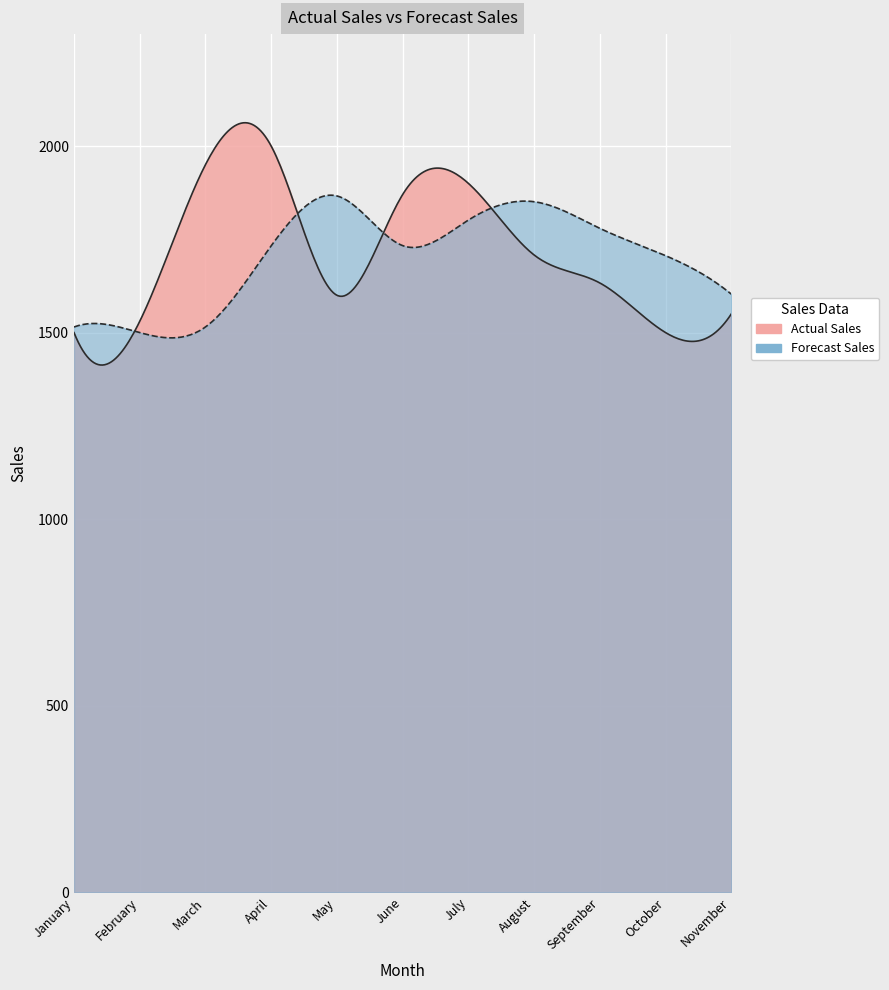

Reading right to left, list all the values displayed in this chart.

Actual Sales: November=1550.0	October=1500.0	September=1633.0	August=1708.0	July=1900.0	June=1870.0	May=1600.0	April=2000.0	March=1950.0	February=1530.0	January=1500.0
Forecast Sales: November=1603.1	October=1706.2	September=1779.4	August=1850.8	July=1801.6	June=1733.1	May=1866.2	April=1732.5	March=1515.0	February=1500.0	January=1515.0